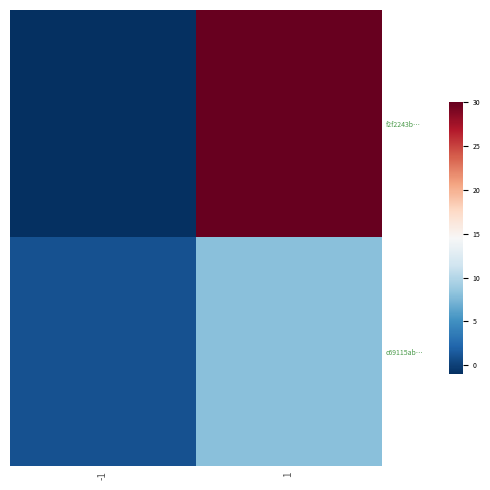

What is the spread (max minus min) of values at -1?

2